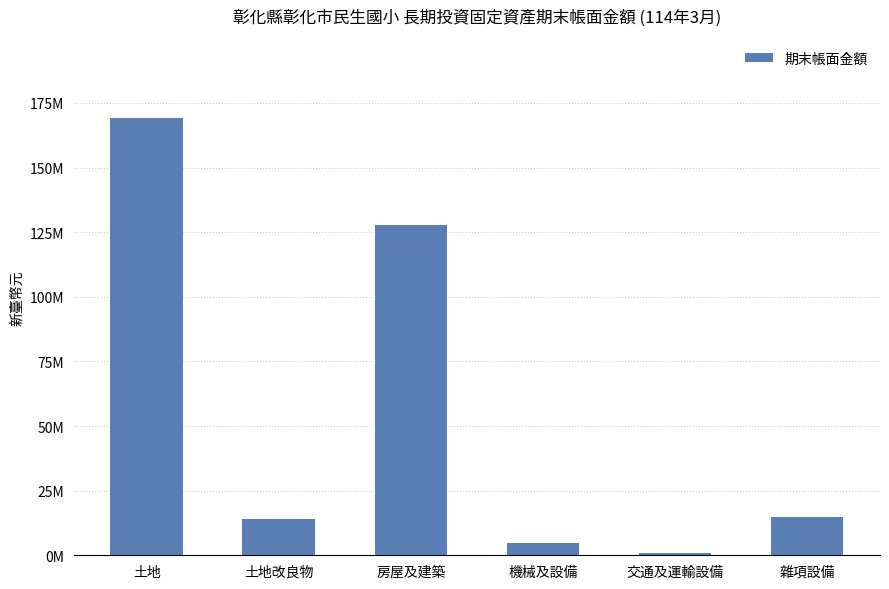

At which category does the chart reach its minimum across all series?

交通及運輸設備